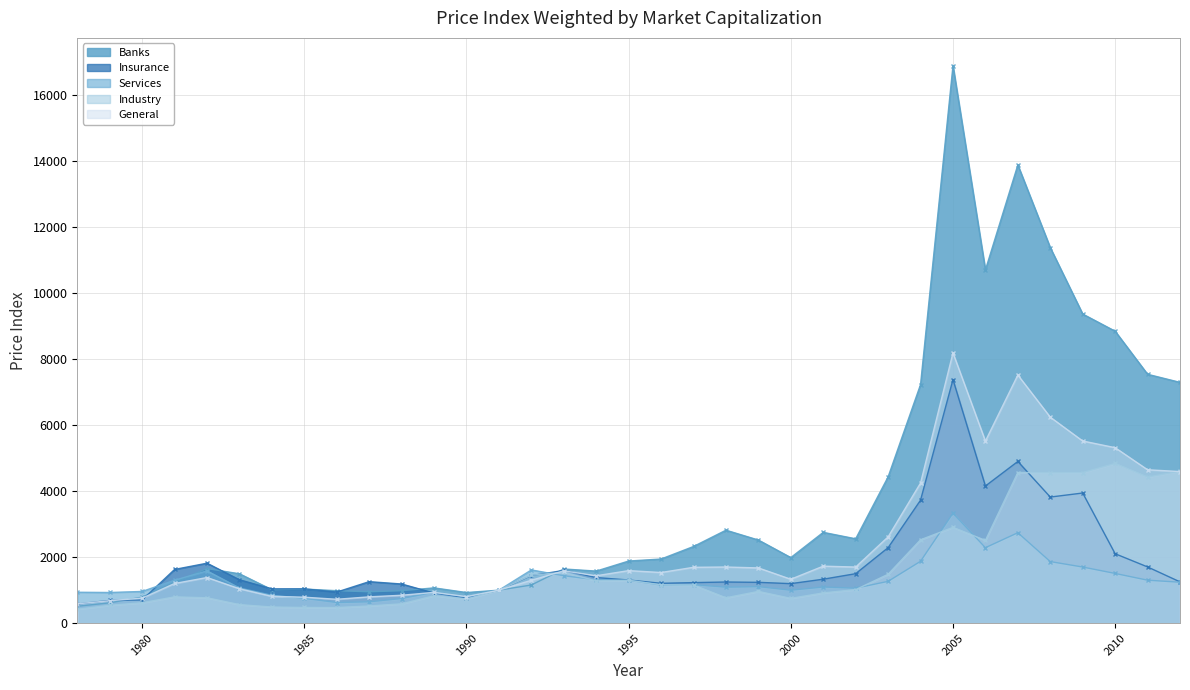

At which label does Banks reach its peak?

2005